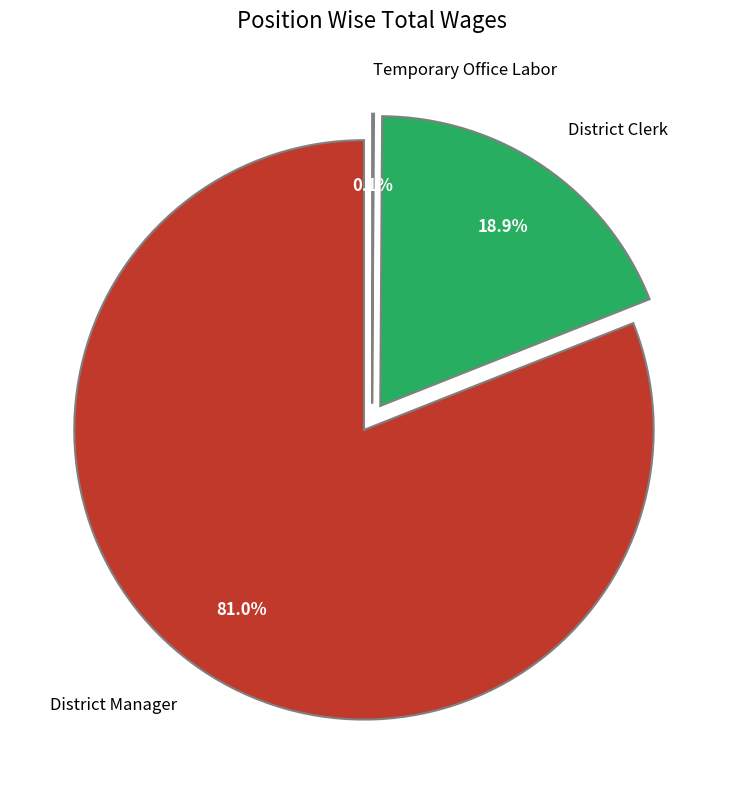

To the nearest percent, what is the combined percentage of District Manager and Temporary Office Labor?

81%